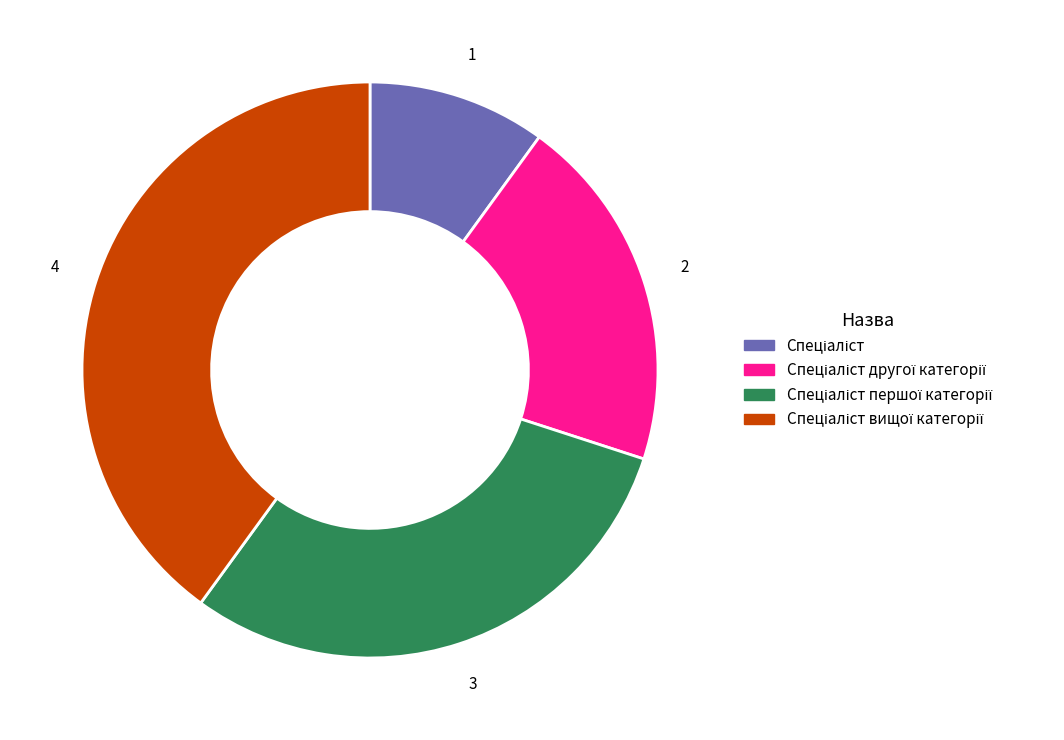

Is there any slice that represents more than half of the pie?

No